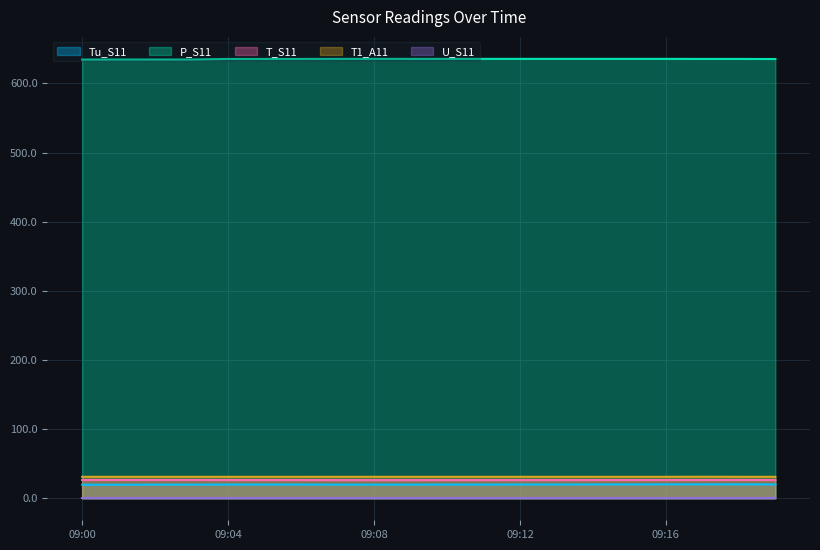

The value of T_S11 at 09:19 is 26.4. True or false?

True